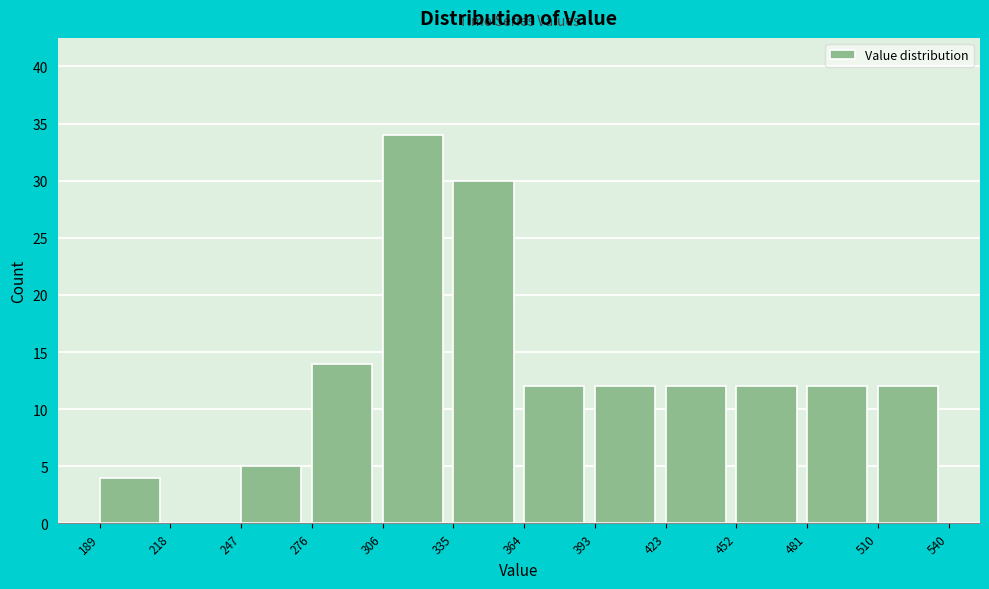

Reading left to right, transcribe this chart: for each bar, give the range it covers on the x-axis and its height. The values are not printed on the chart, so give them approximately, as read against the axis.

189 to 218: 4
218 to 247: 0
247 to 276: 5
276 to 306: 14
306 to 335: 34
335 to 364: 30
364 to 393: 12
393 to 423: 12
423 to 452: 12
452 to 481: 12
481 to 510: 12
510 to 540: 12